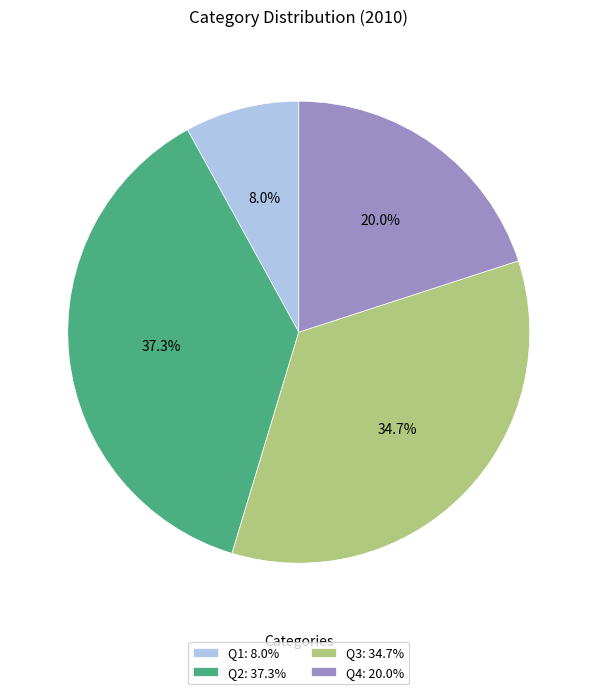

Is Q4 the majority of the pie?

No